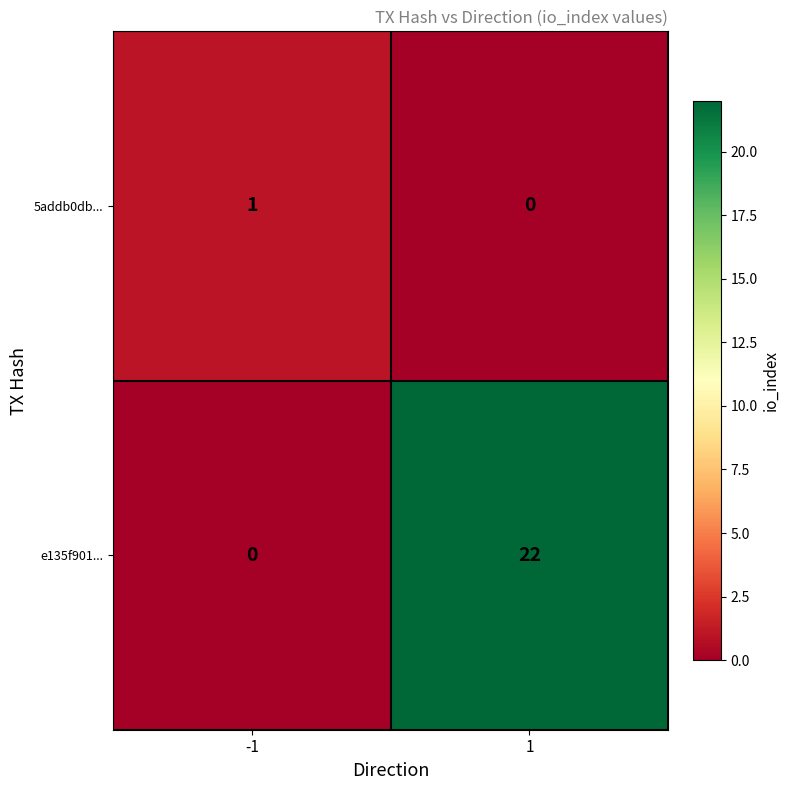

What is the total value across all series at -1?

1